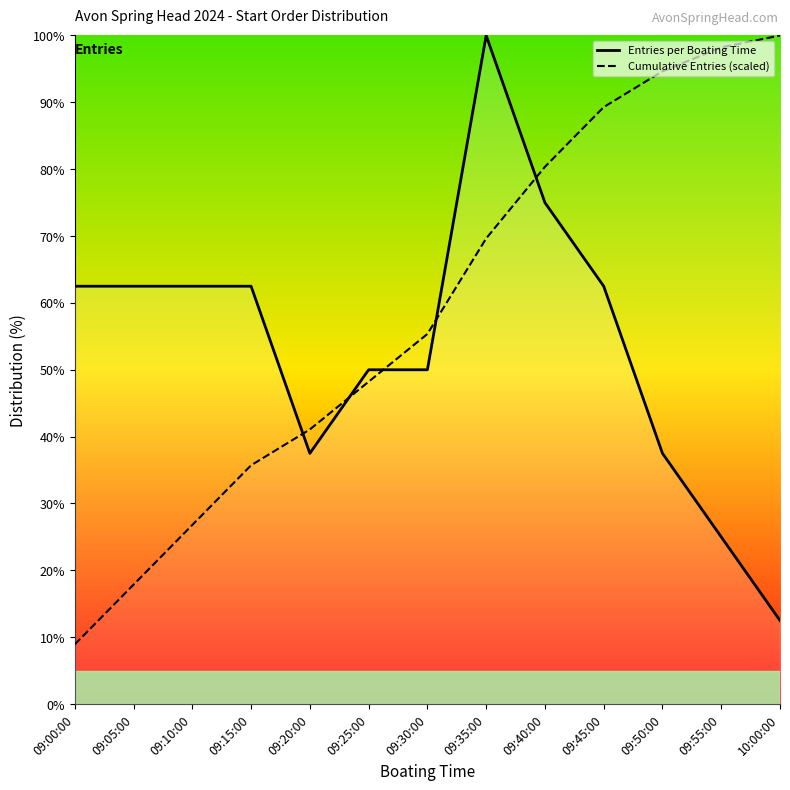

The Entries per Boating Time series shows 37.5 at 09:50:00. True or false?

True